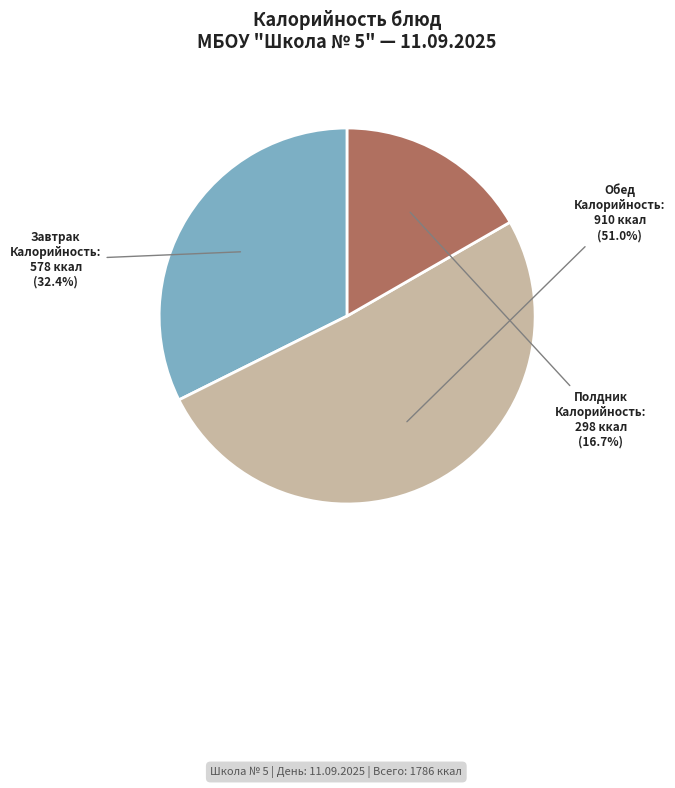

To the nearest percent, what is the difference between the largest and smallest slice percentages?

34%